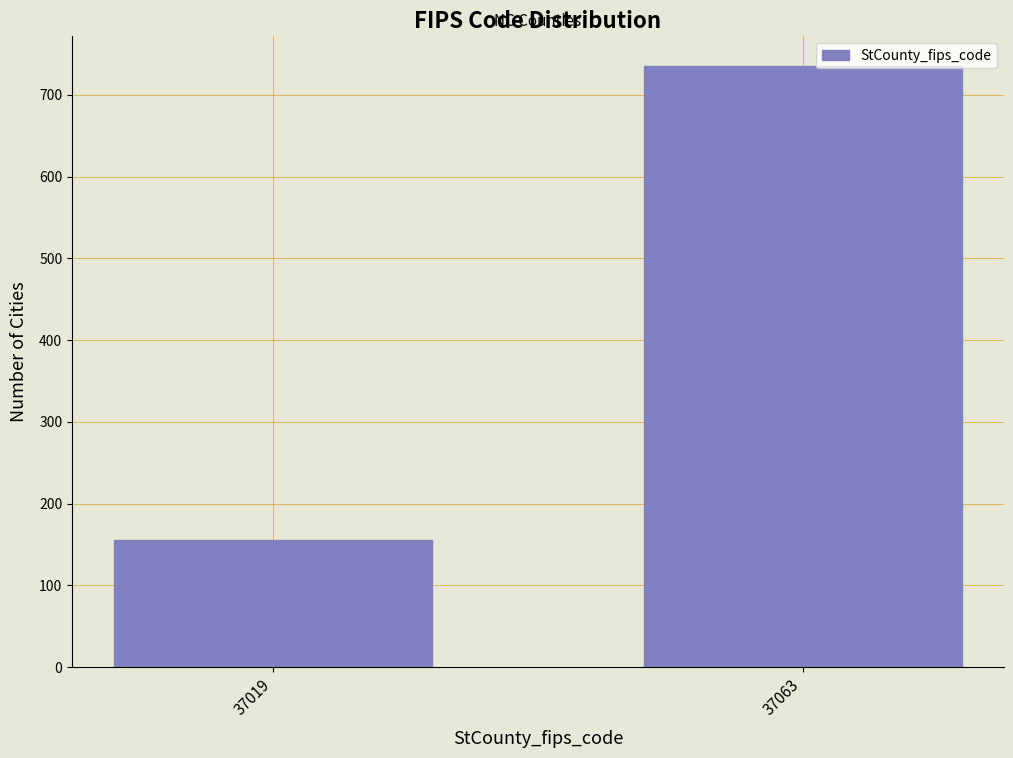

Reading left to right, extract all data points from this chart.

37019=155	37063=735